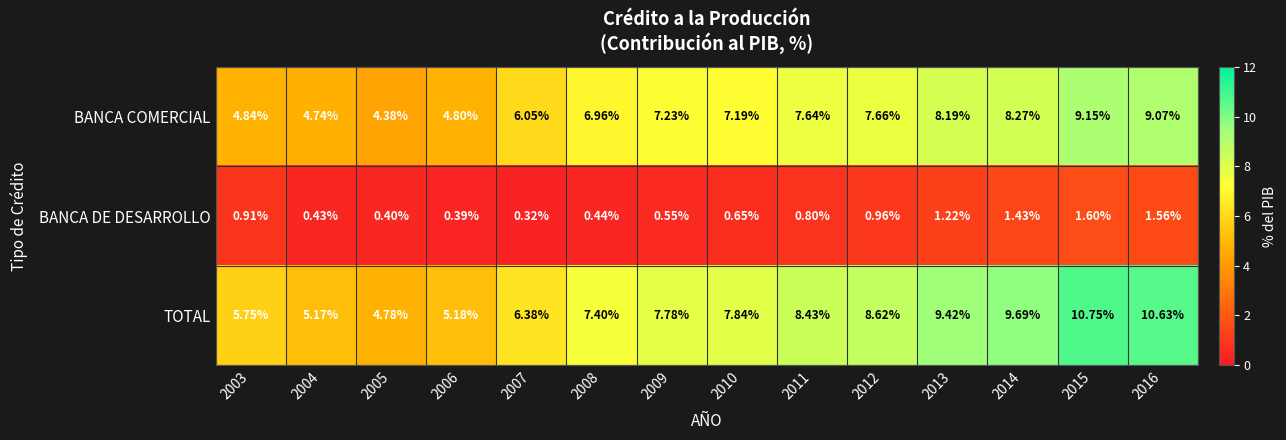

Which series changed the most between 2003 and 2009?

BANCA COMERCIAL